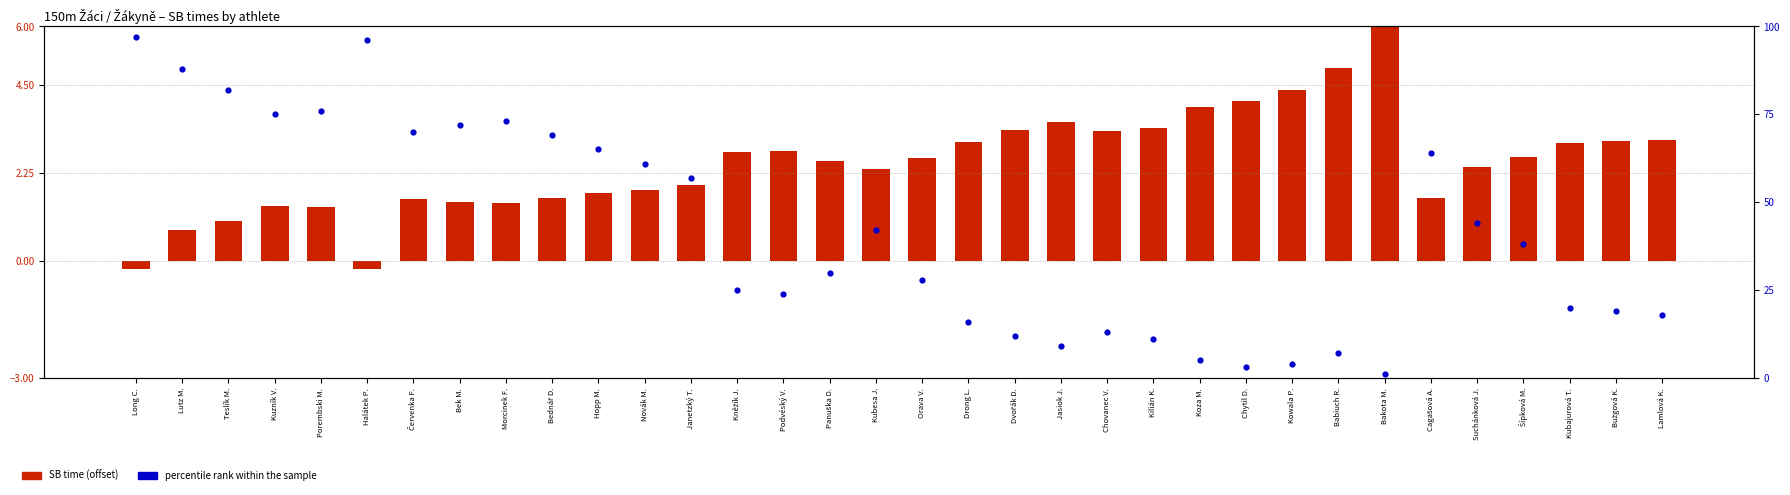

Which series has the widest spread of Y values?

percentile rank within the sample